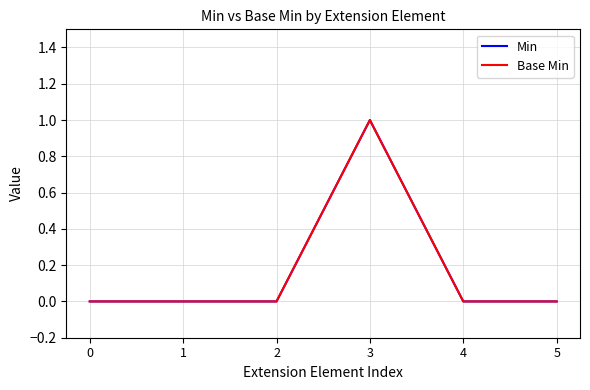

Which series has the largest range (max minus min)?

Min